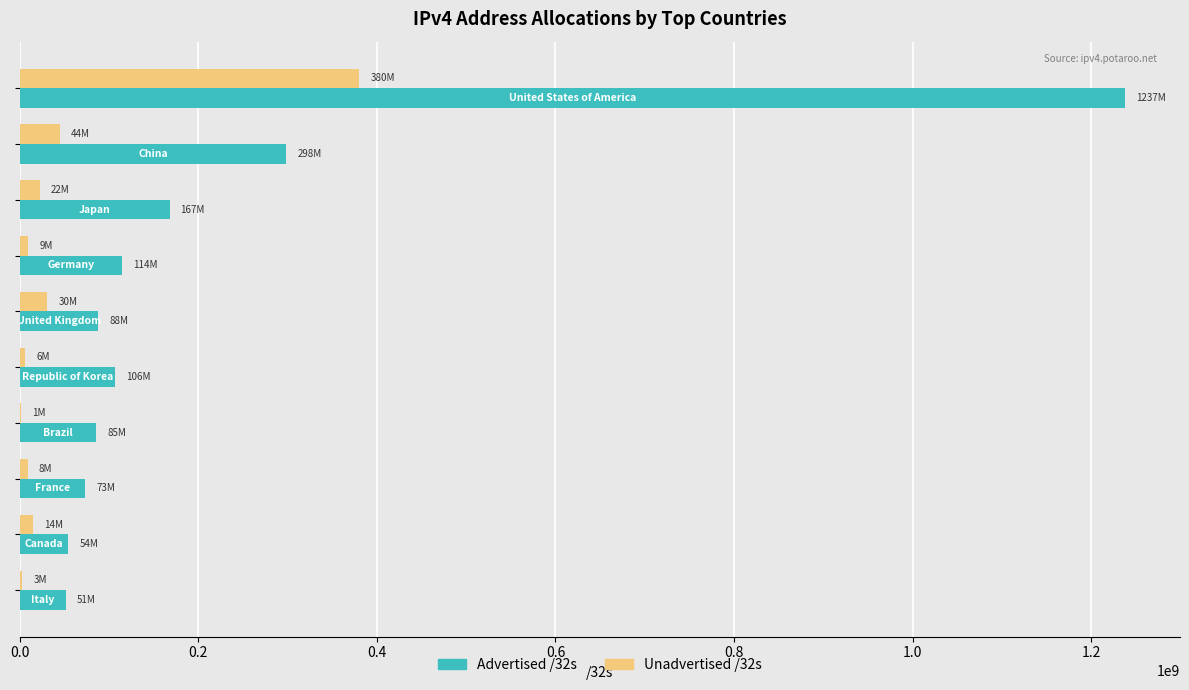

What is the maximum value shown in the chart?

1237558016